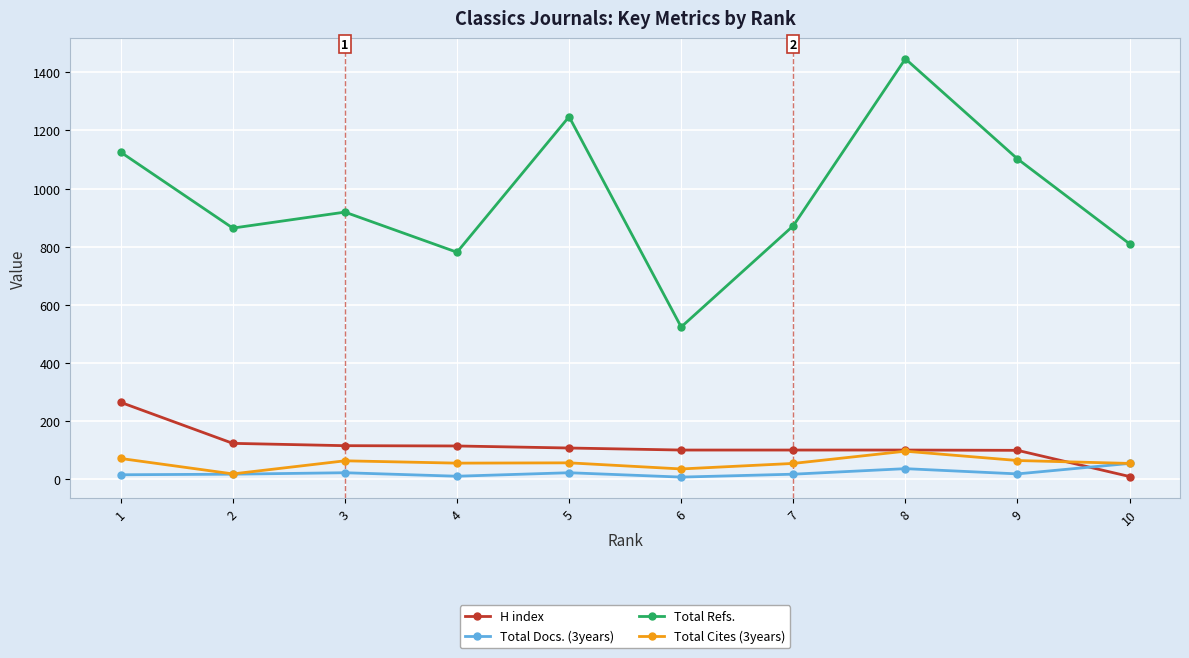

True or false: Total Refs. has more than 0 interior local peaks.

True